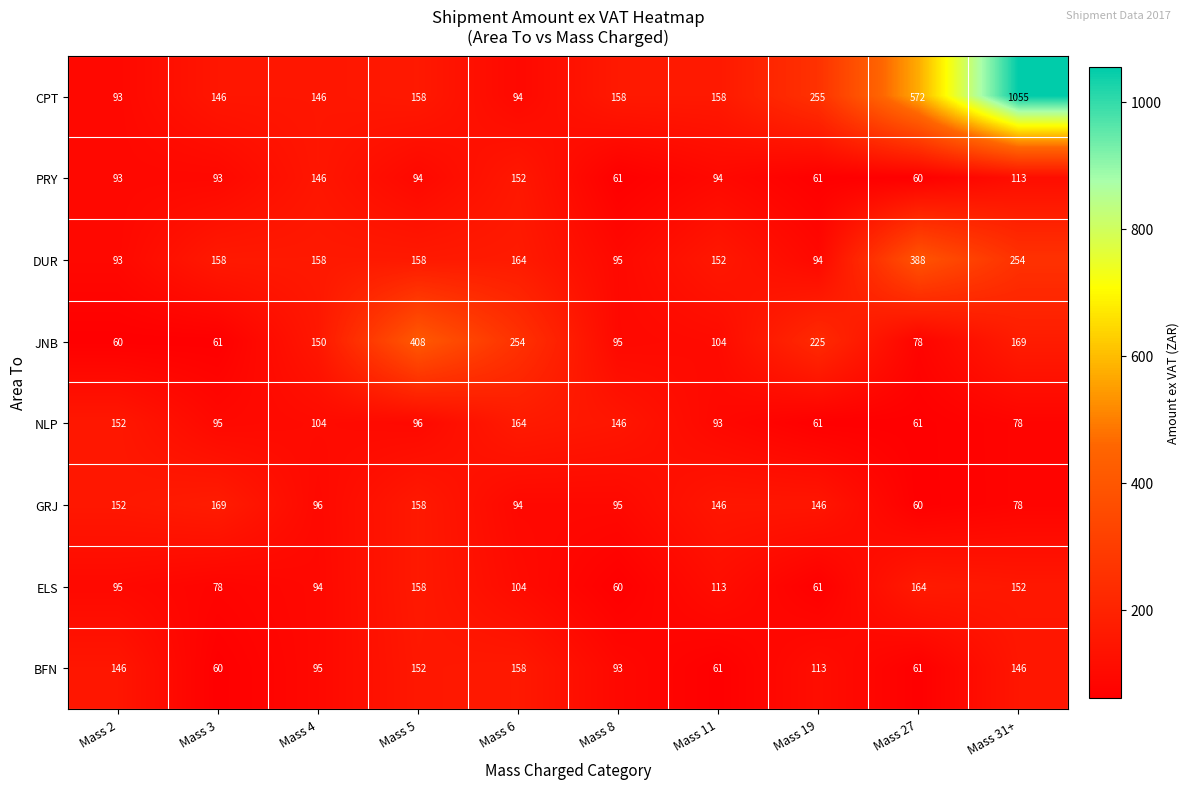

Which series has the largest range (max minus min)?

CPT